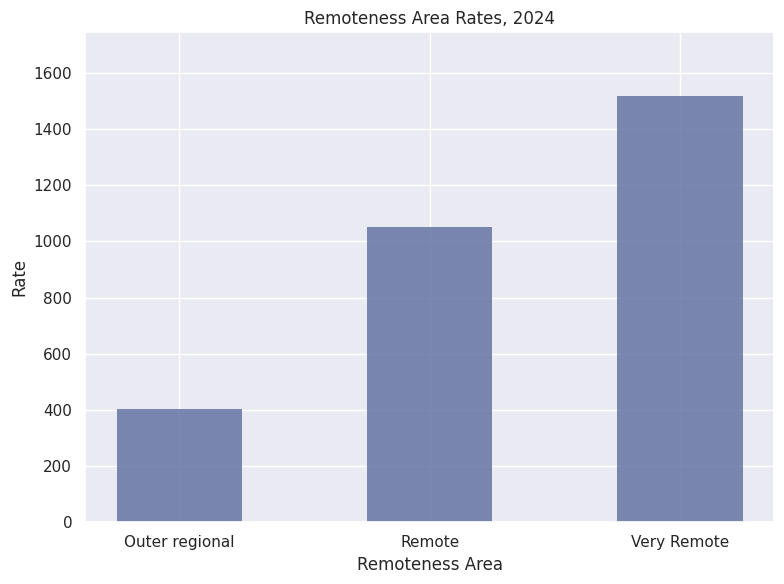

What is the sum of all values?

2971.7